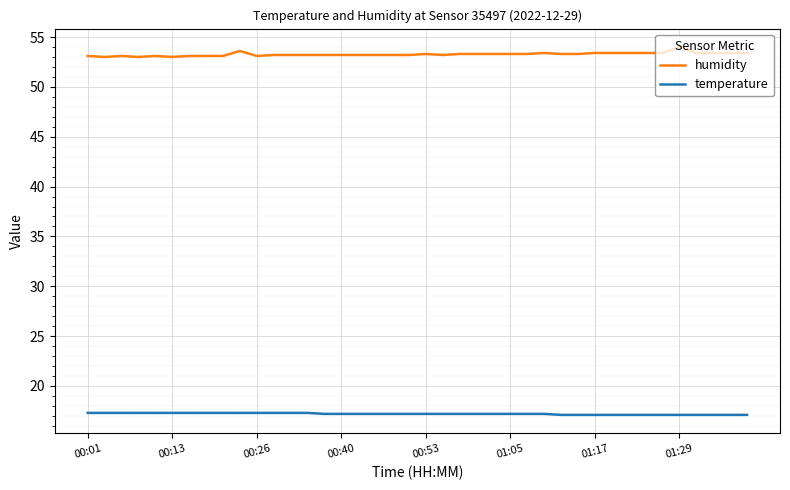

What is the highest value of the temperature series?

17.3